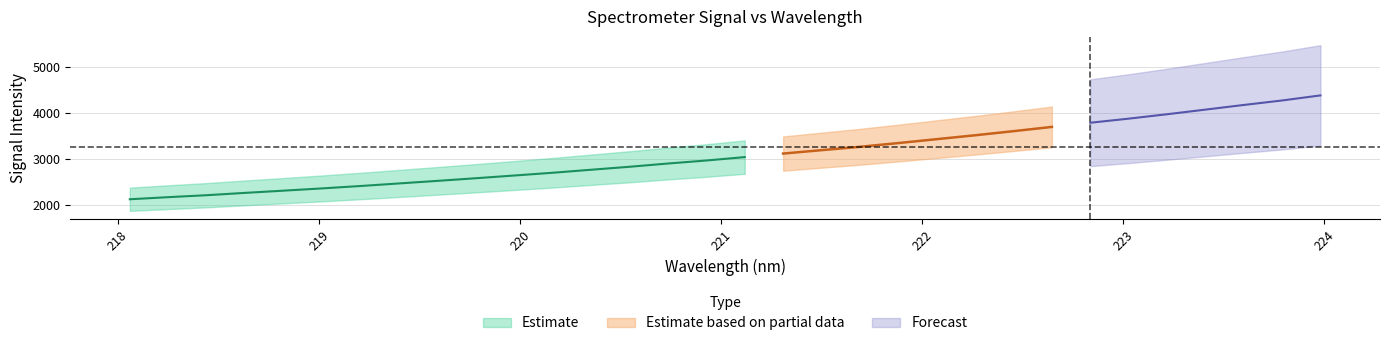

At which category is the sum across all series the highest?

31